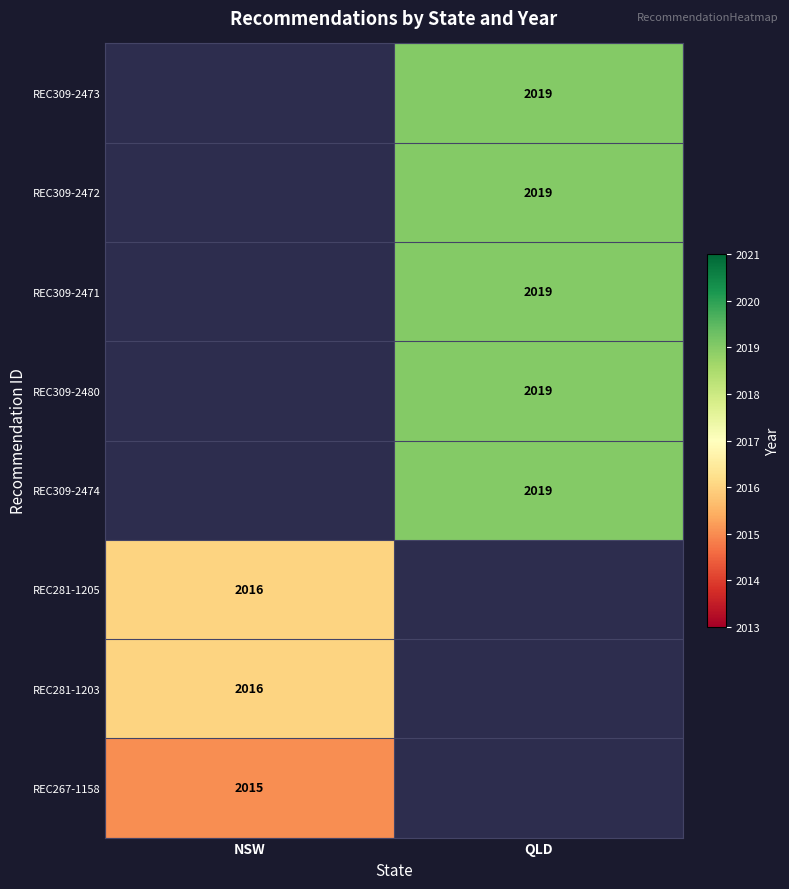

The REC281-1203 series shows 2016 at NSW. True or false?

True